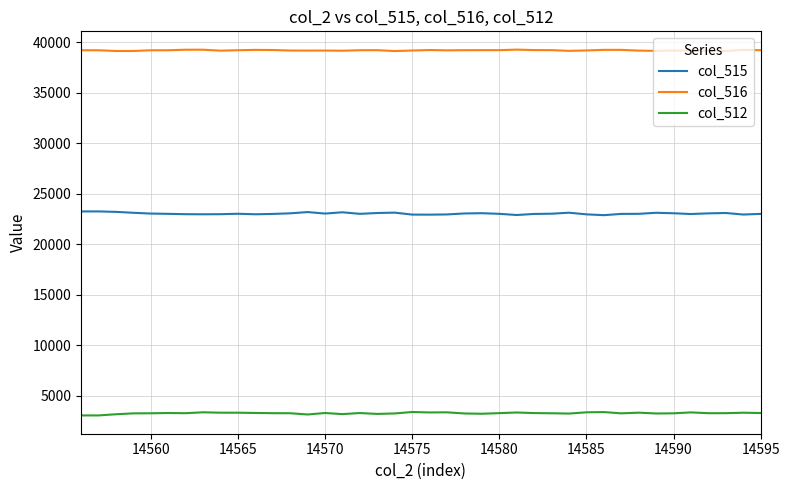

True or false: col_515 and col_512 cross at least once.

False